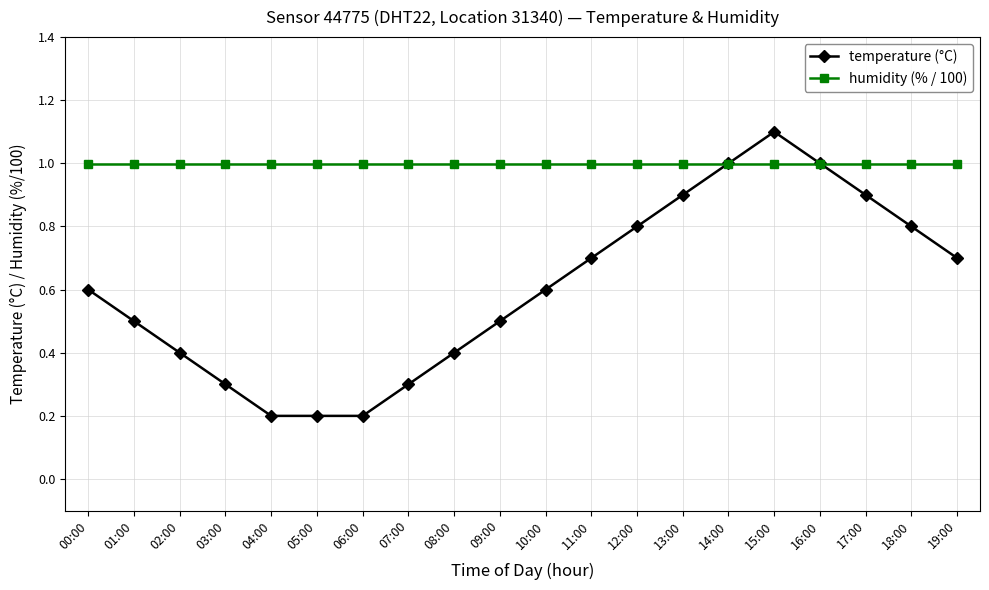

Which series has the widest spread of values?

temperature (°C)